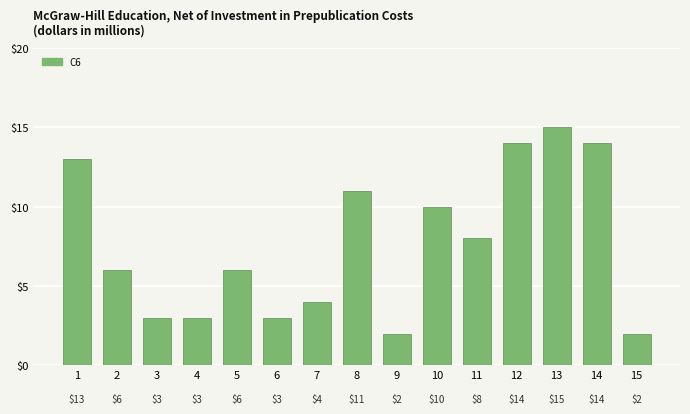

The value at 1 is 17. True or false?

False